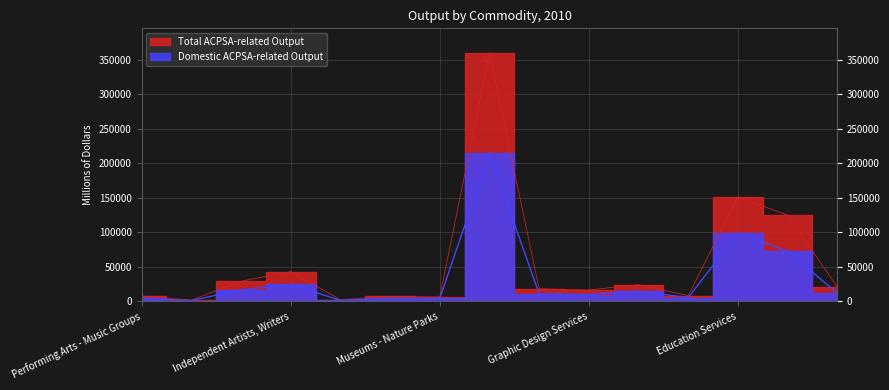

Which category has the lowest value across all series?

Performing Arts - Dance